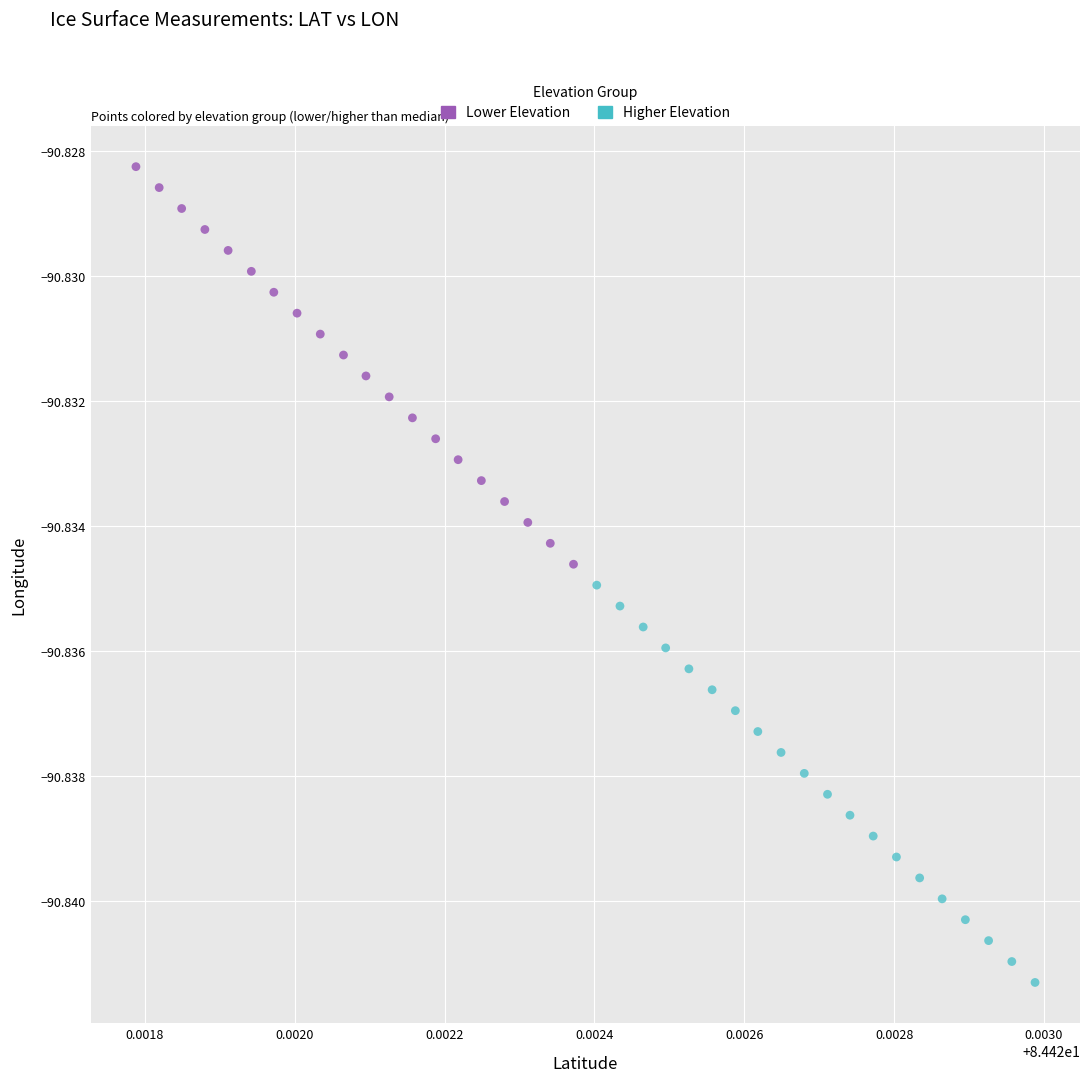

Which series reaches the minimum Y coordinate?

Higher Elevation